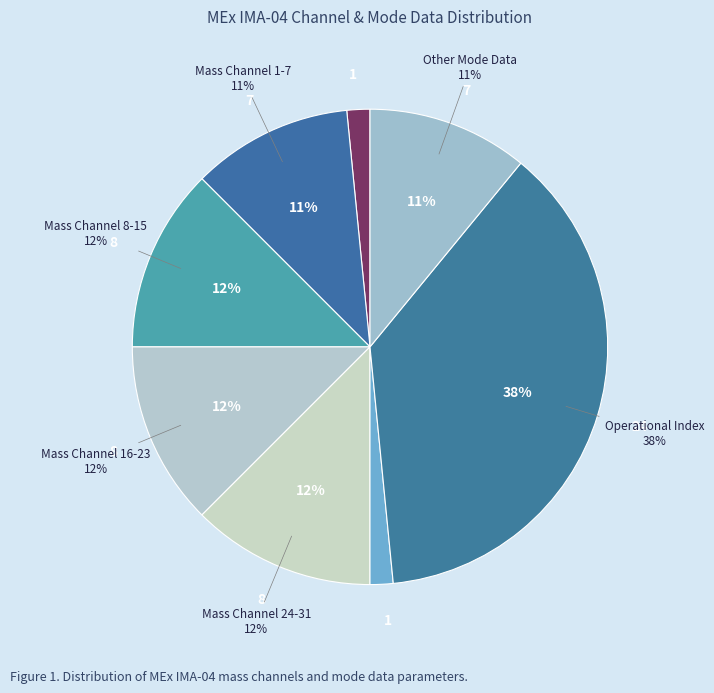

Which category has the smallest portion of the pie?

Solar Wind Start Index